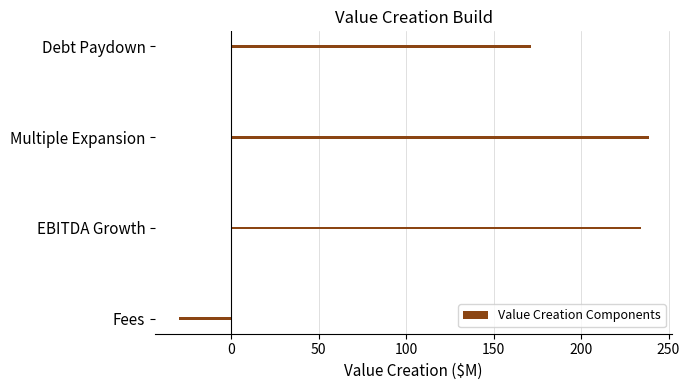

What is the difference between the second highest and second lowest values?

63.1